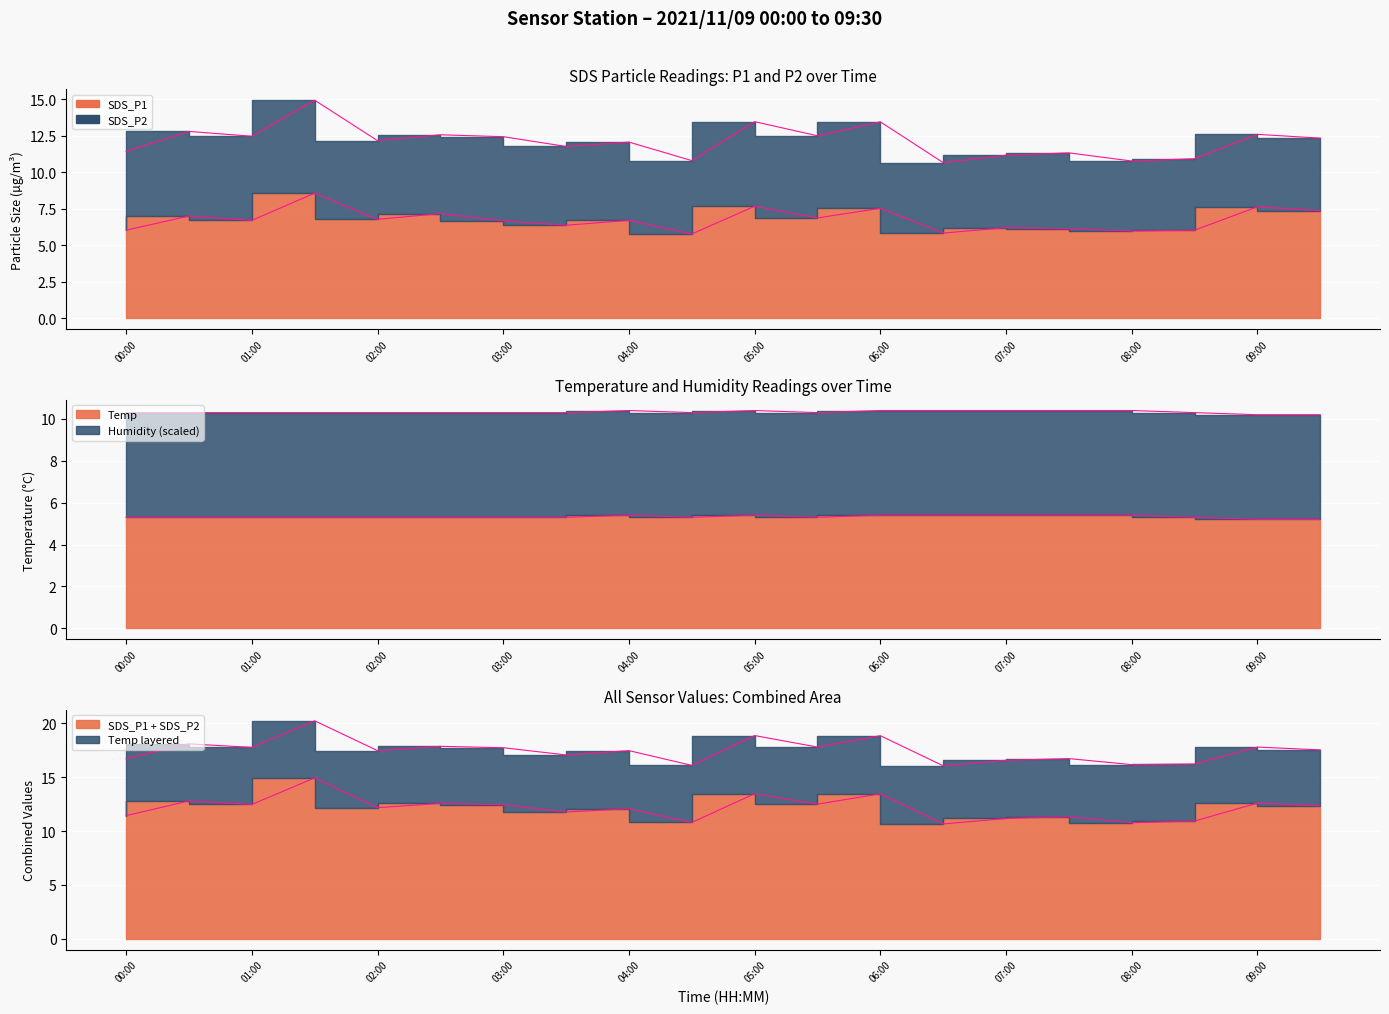

What is the minimum value shown in the chart?

5.8